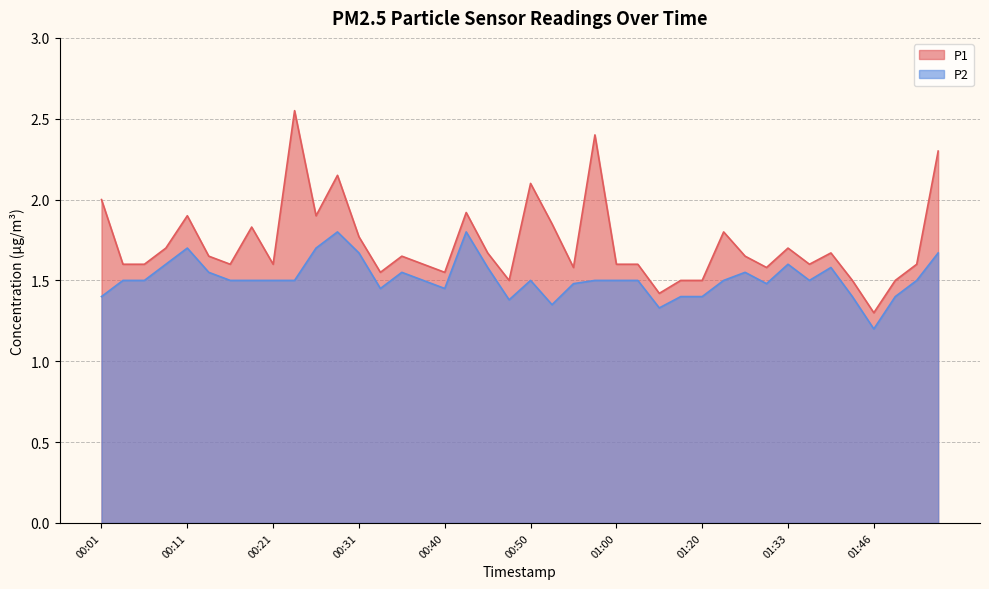

What position from the left is 00:55?

23